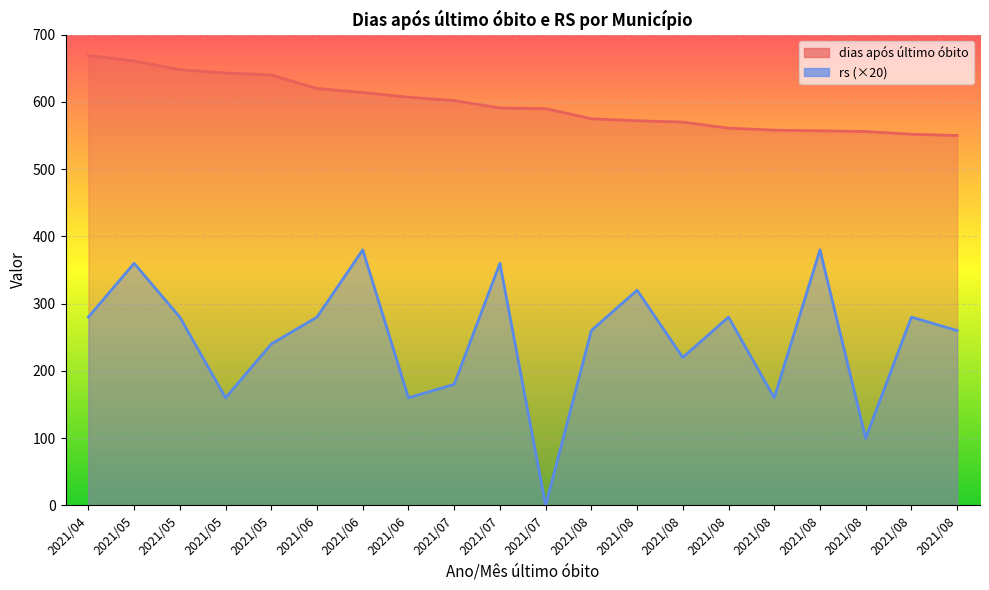

At which category is the sum across all series the highest?

2021/05